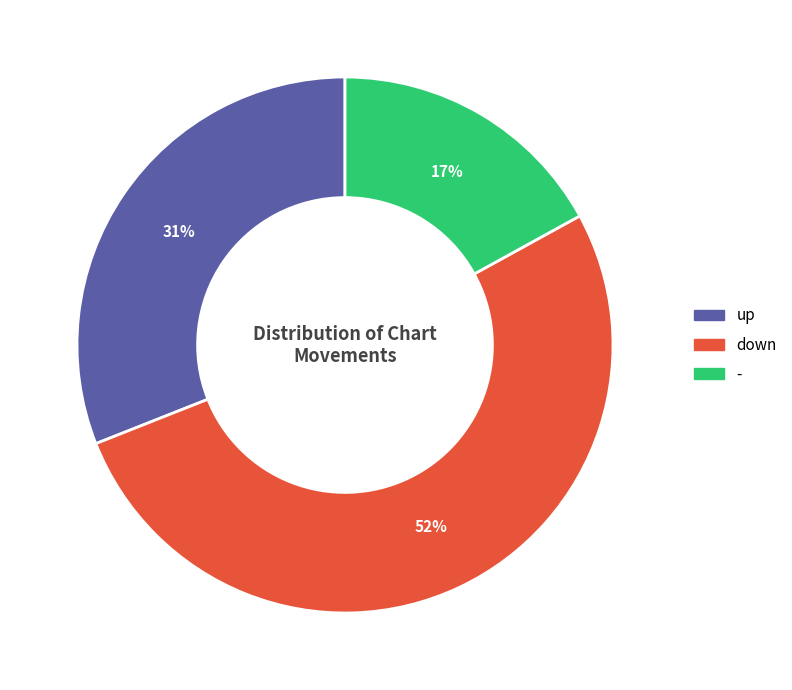

Count the number of slices in the pie.

3